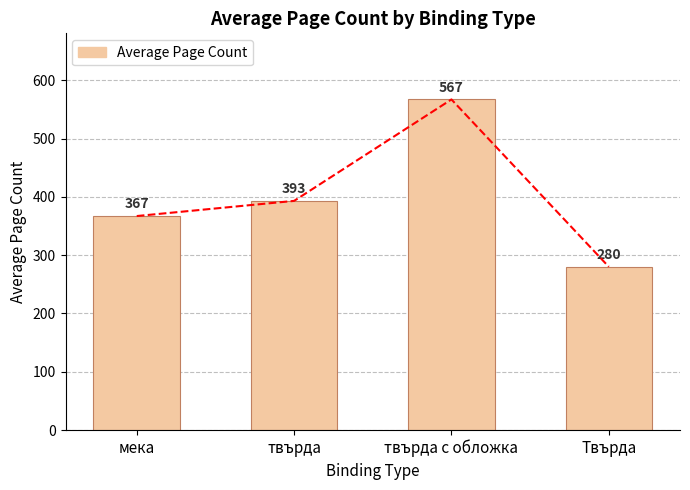

What is the label of the 3rd bar from the right?

твърда